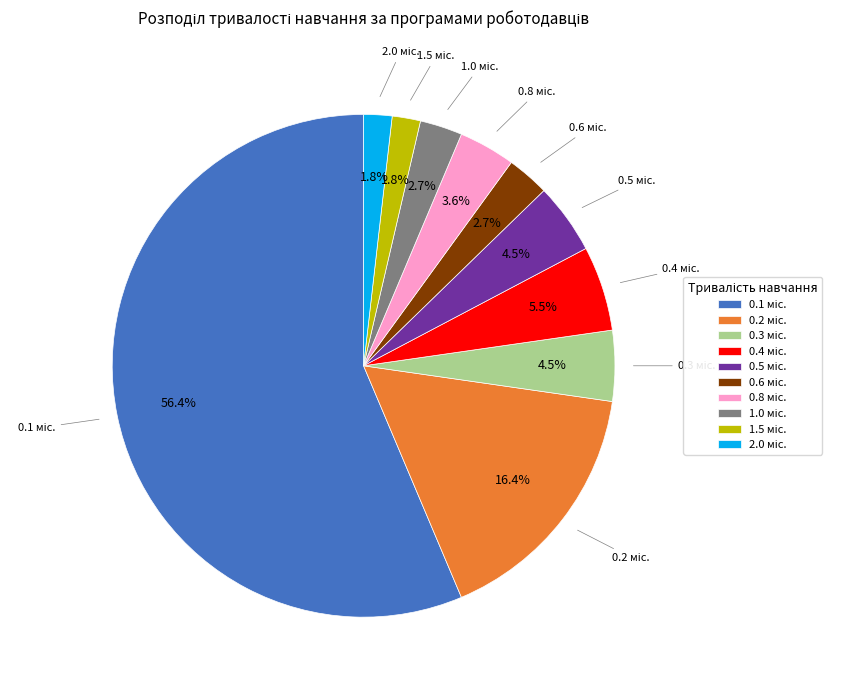

Count the number of slices in the pie.

10